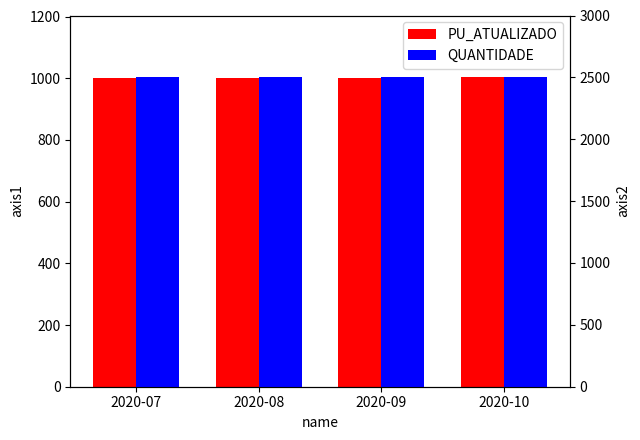

What is the sum of all PU_ATUALIZADO values?

4007.0